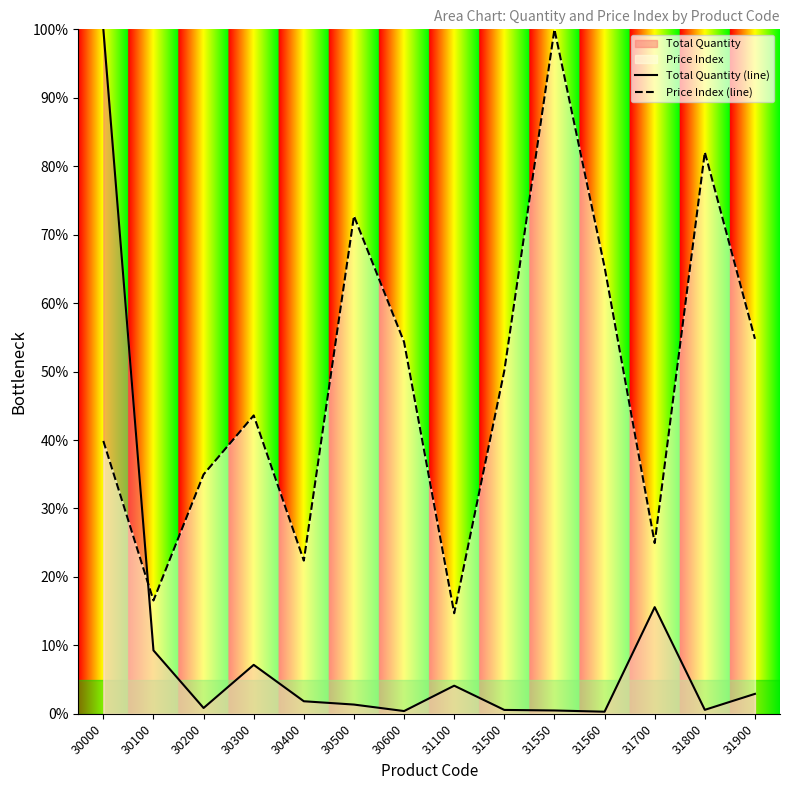

The Total Quantity (line) series shows 1.4 at 31100. True or false?

False